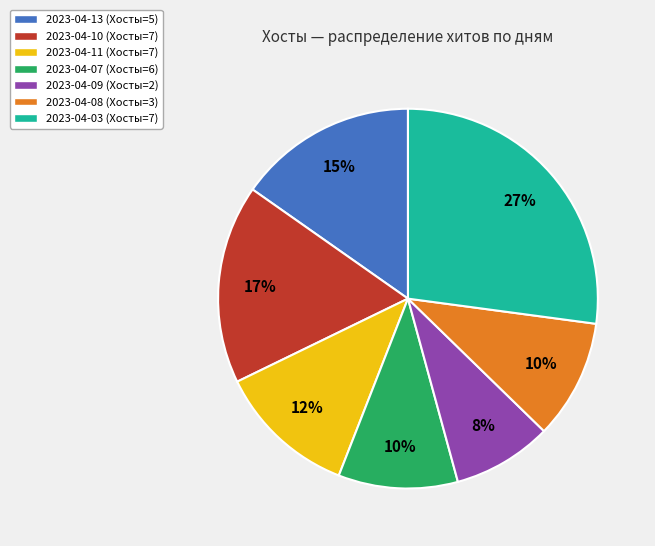

What is the largest slice in the pie chart?

2023-04-03